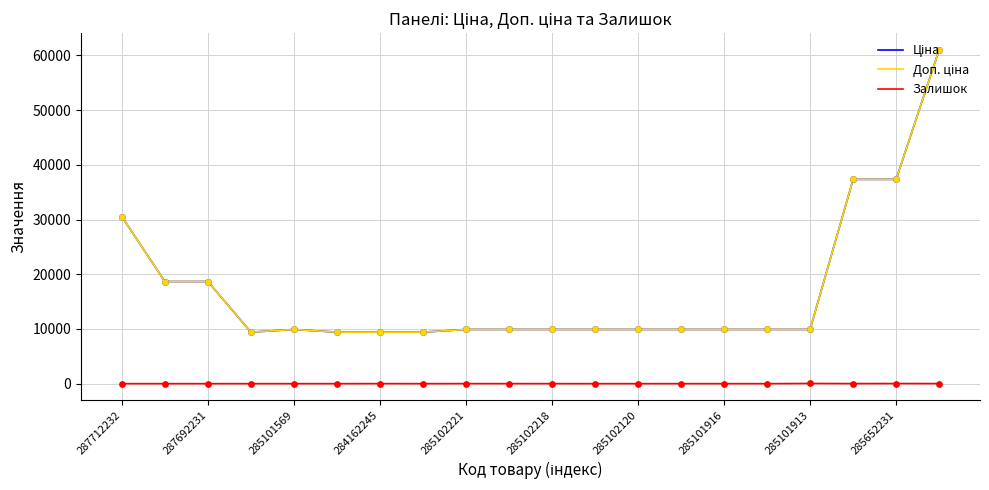

At how many categories does at least one series exceed 46709?

1